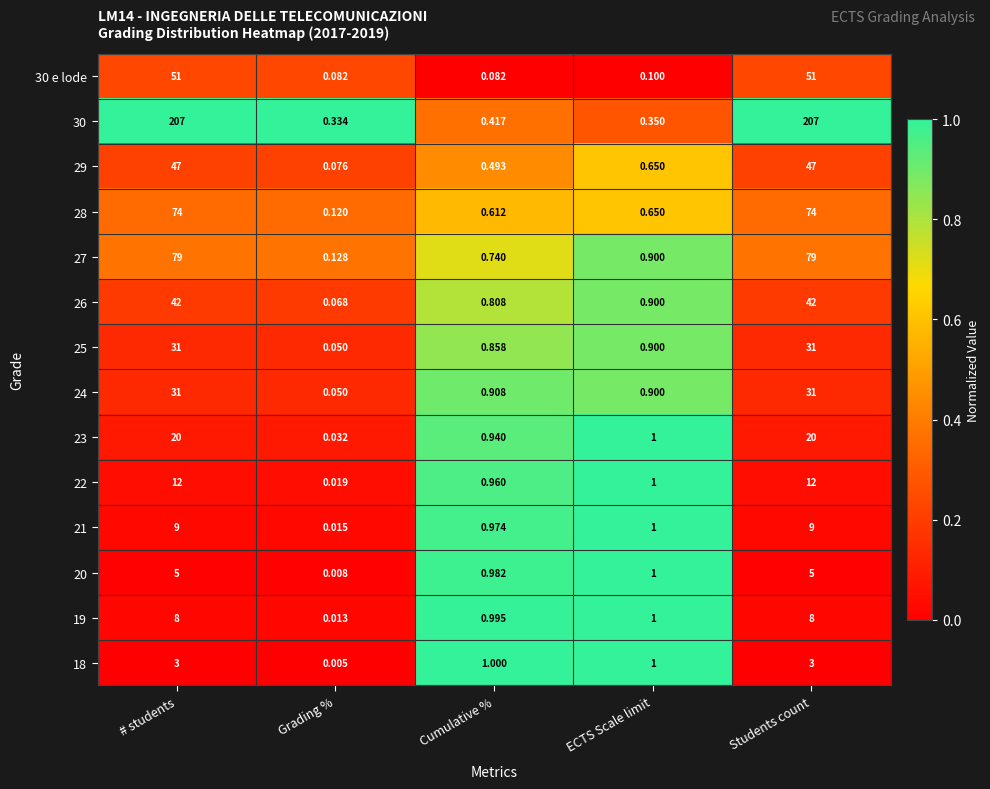

At which label does 18 first exceed 1?

# students